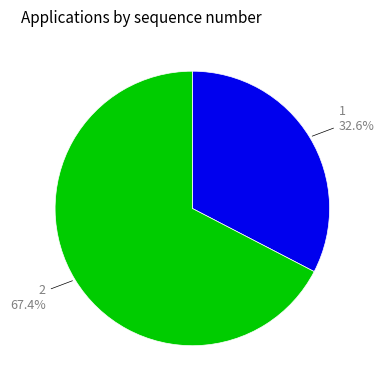

To the nearest percent, what is the difference between the largest and smallest slice percentages?

35%